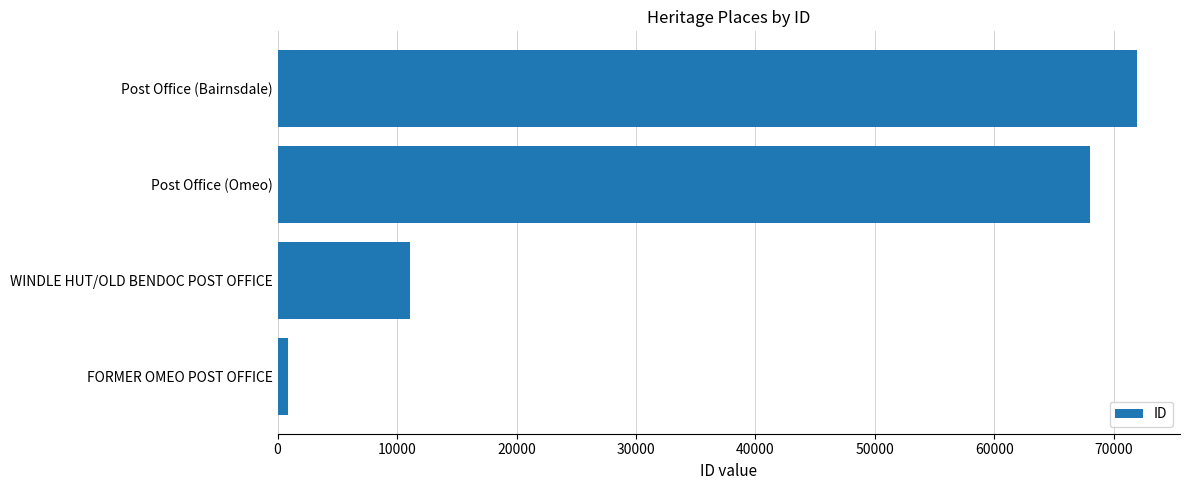

What is the difference between the maximum and second lowest values?

60840